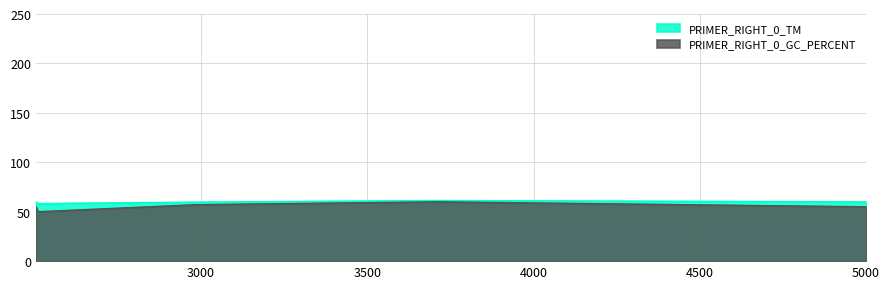

In PRIMER_RIGHT_0_TM, how many points are higher than both neighbors (excluding endpoints)?

1